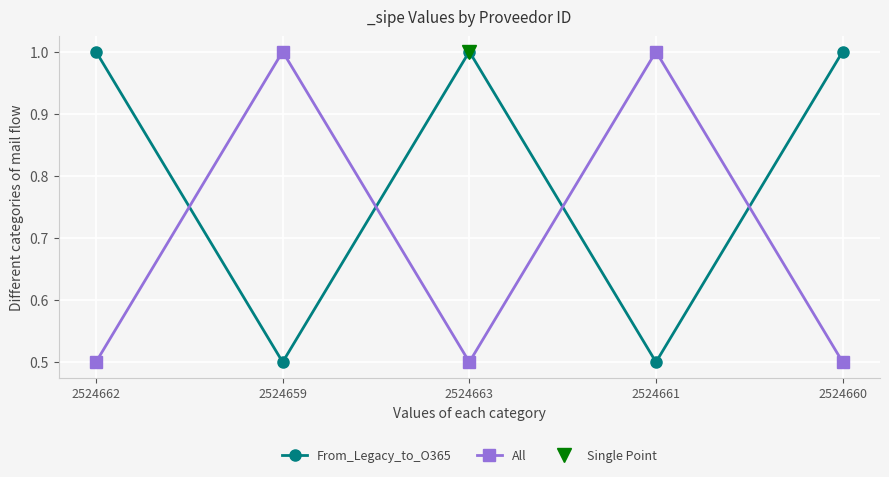

What is the smallest value displayed?

0.5